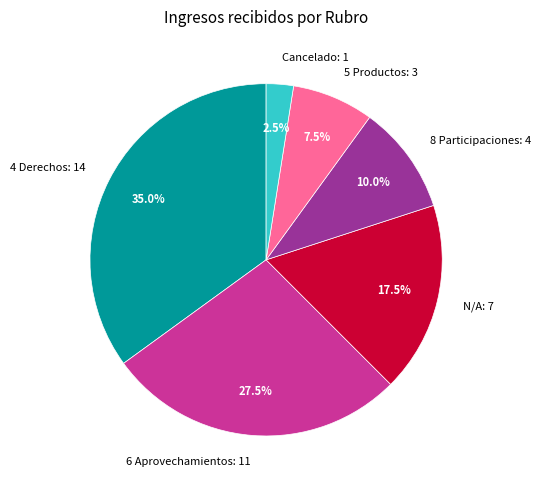

Combined, do Cancelado and 4 Derechos account for over 50%?

No